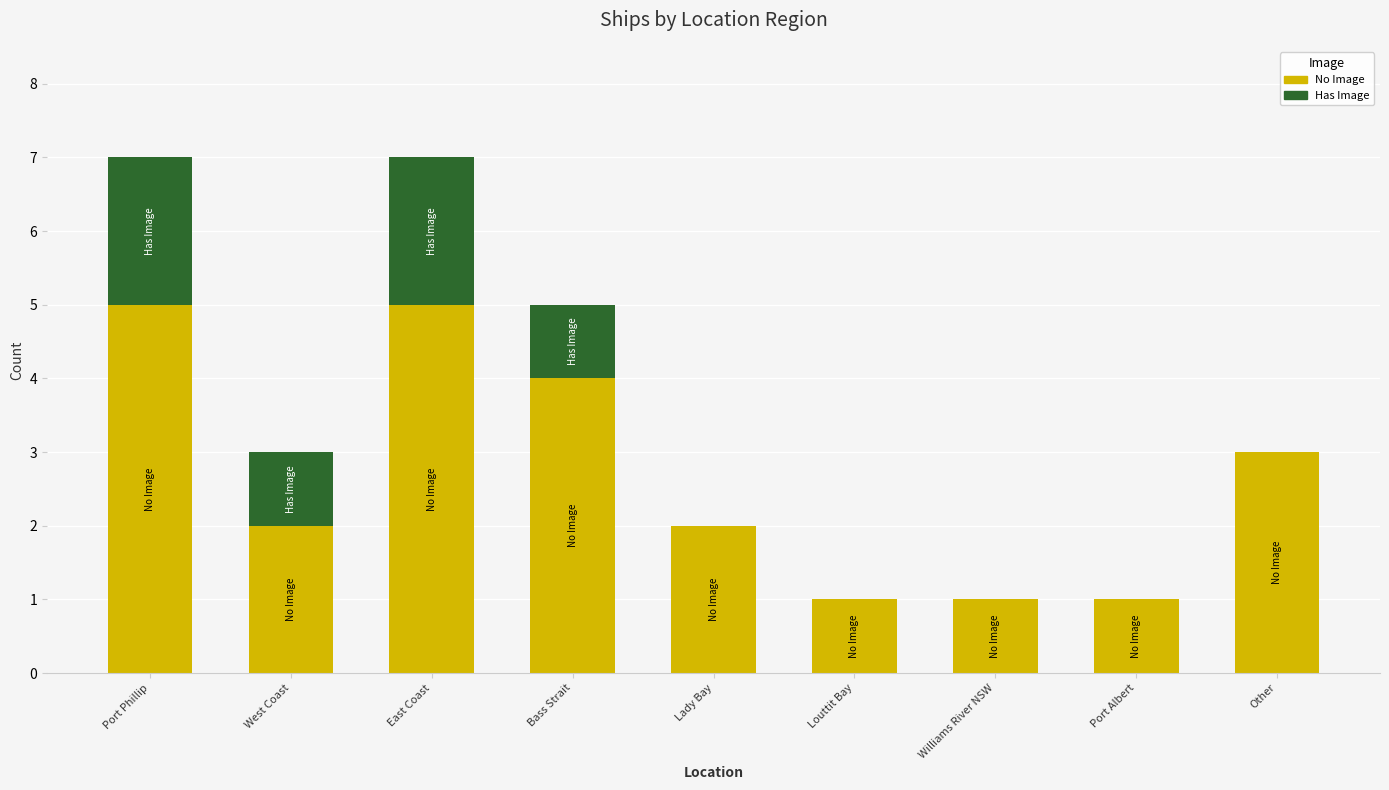

Does the chart contain stacked bars?

Yes